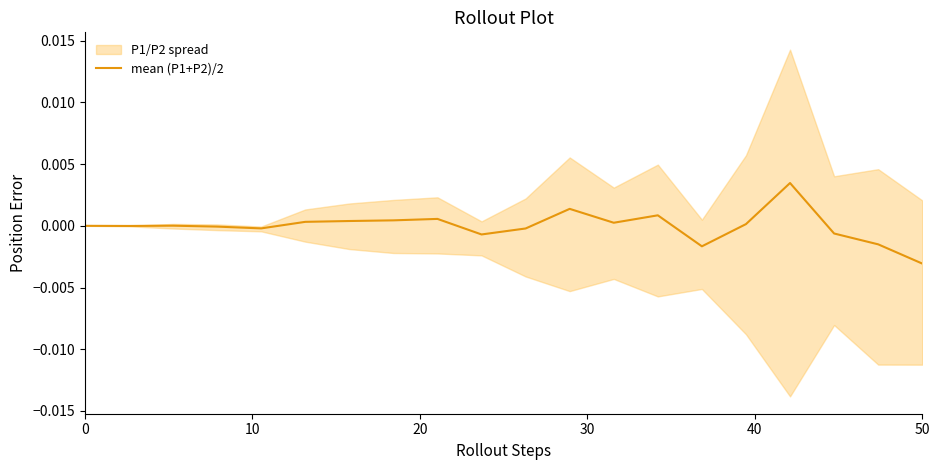

True or false: there are more than 2 points higher than both neighbors.

True